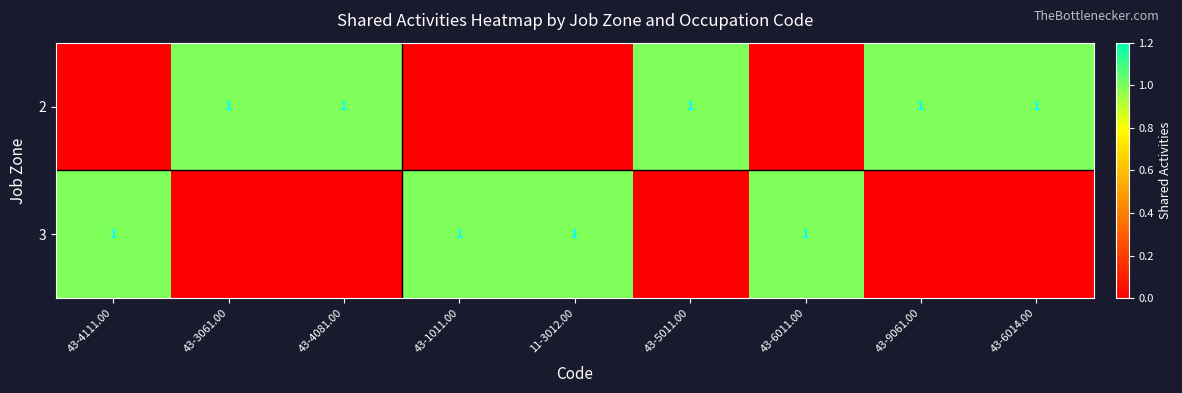

True or false: 2 has a value of 1 at 43-4081.00.

True